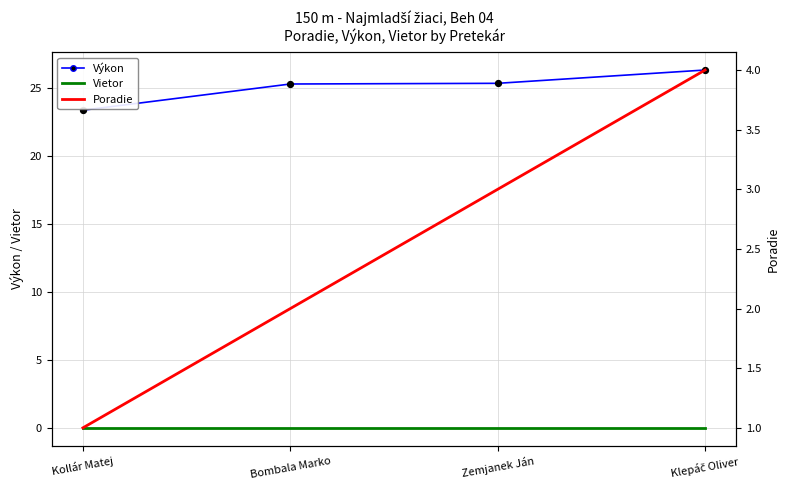

Which series has the largest total across all categories?

Výkon